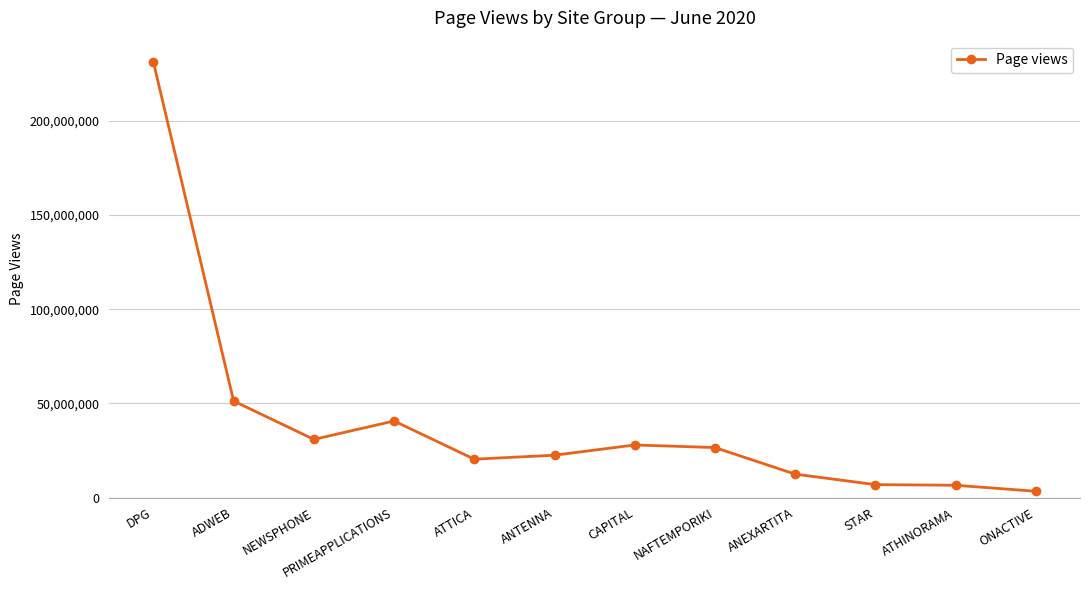

Where is the first local minimum?

NEWSPHONE